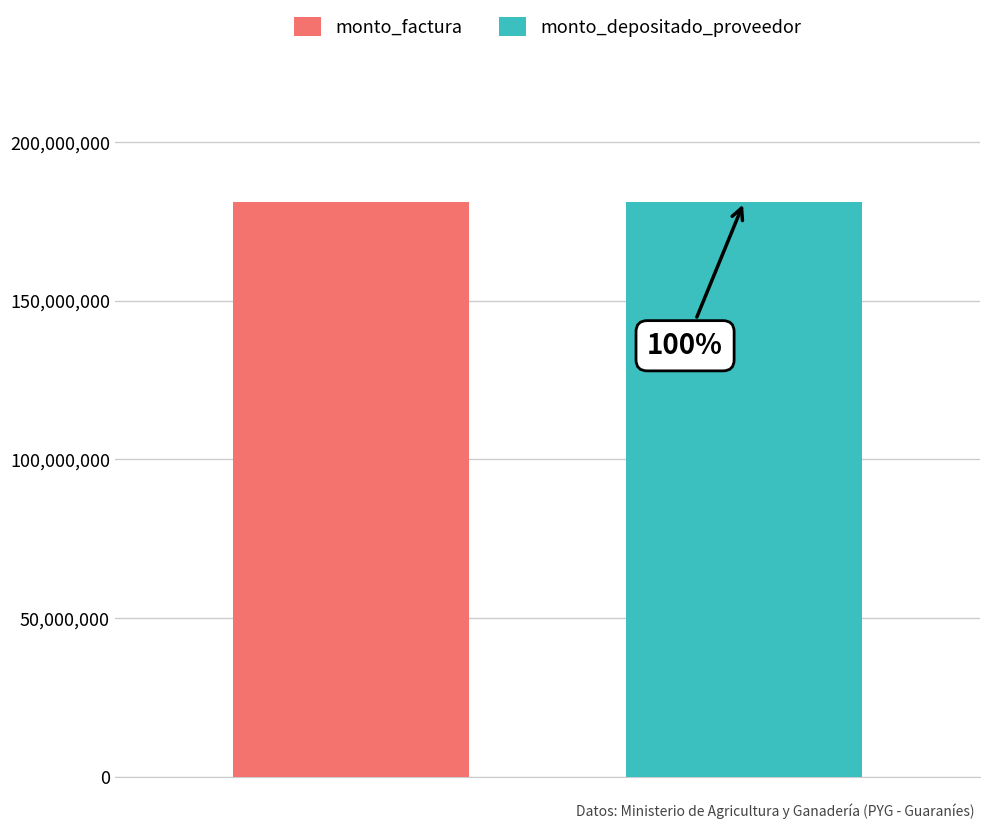

Rank the series at 16 from highest to lowest value.

monto_factura, monto_depositado_proveedor